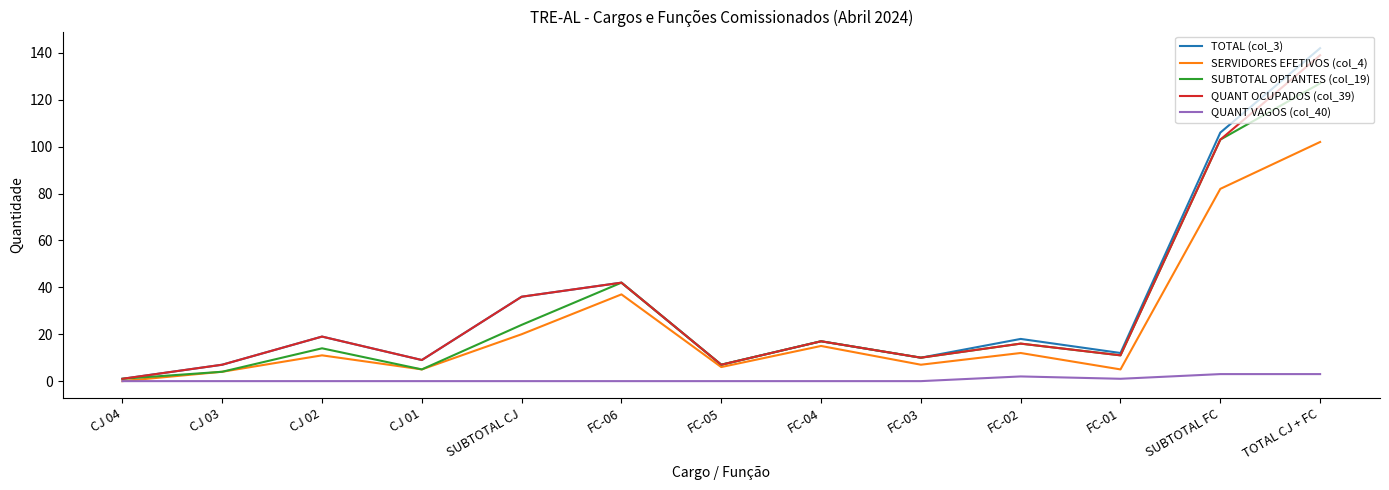

What is the spread (max minus min) of values at TOTAL CJ + FC?

139